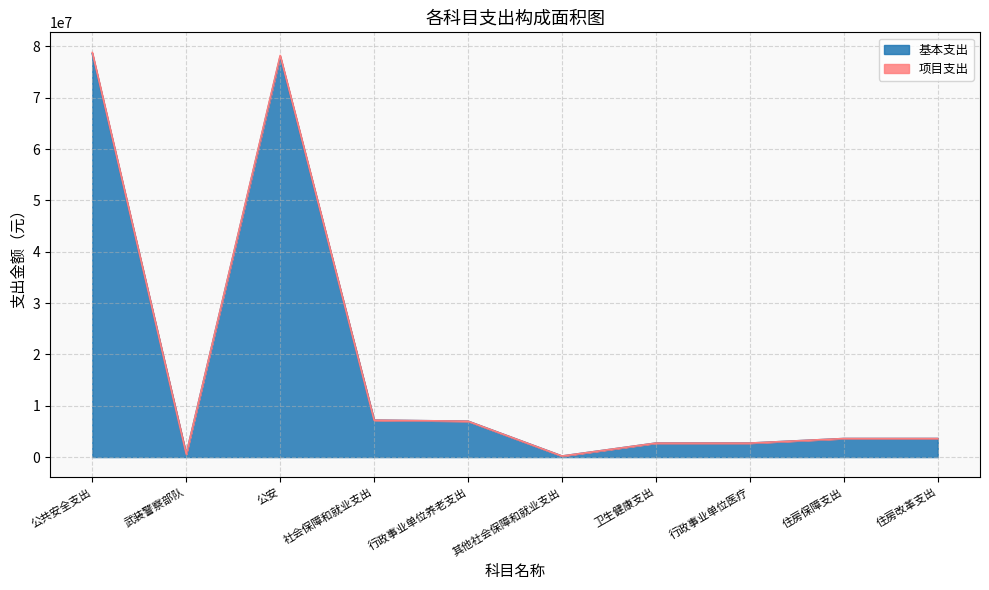

Which label corresponds to the largest value in the chart?

公共安全支出